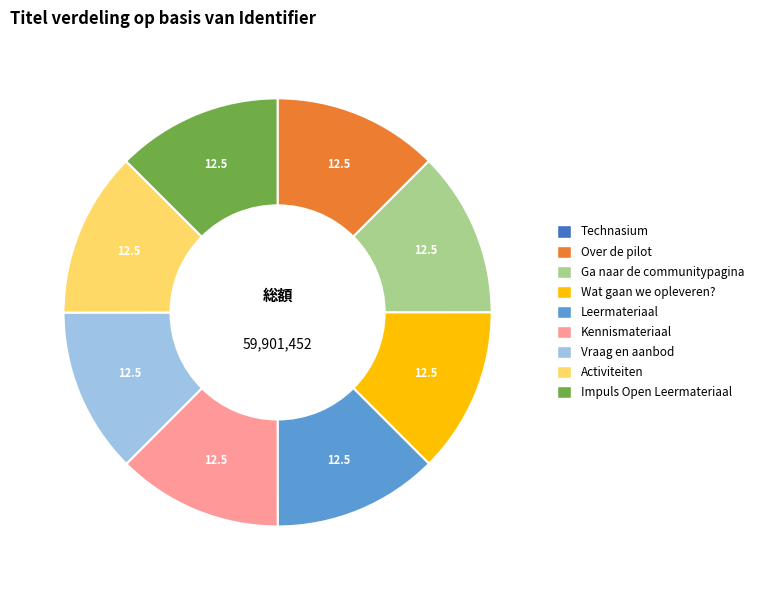

What is the ratio of the value at Wat gaan we opleveren? to the value at Activiteiten?

1.0